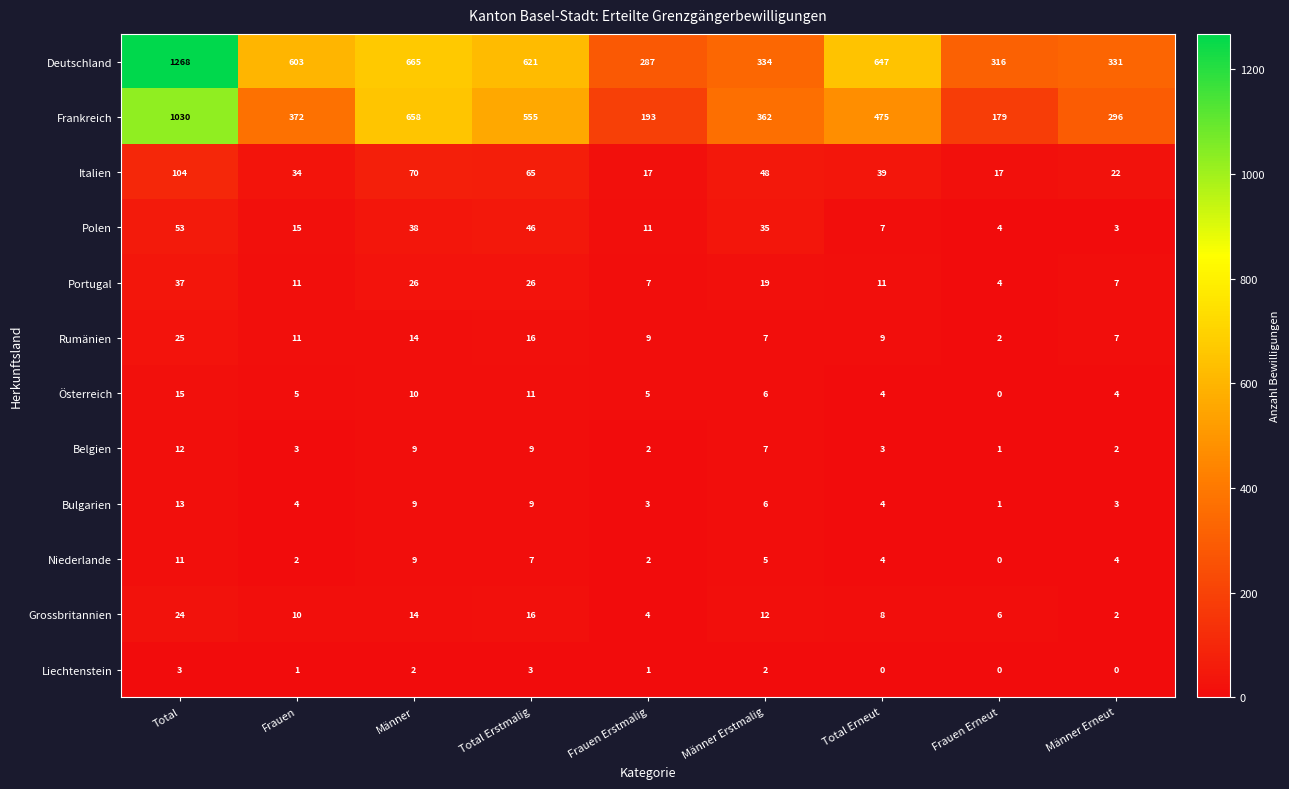

Which series has the largest total across all categories?

Deutschland